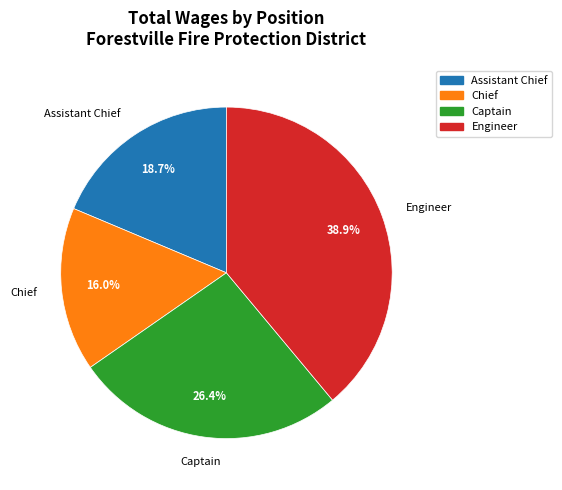

Is there a majority slice in this chart?

No